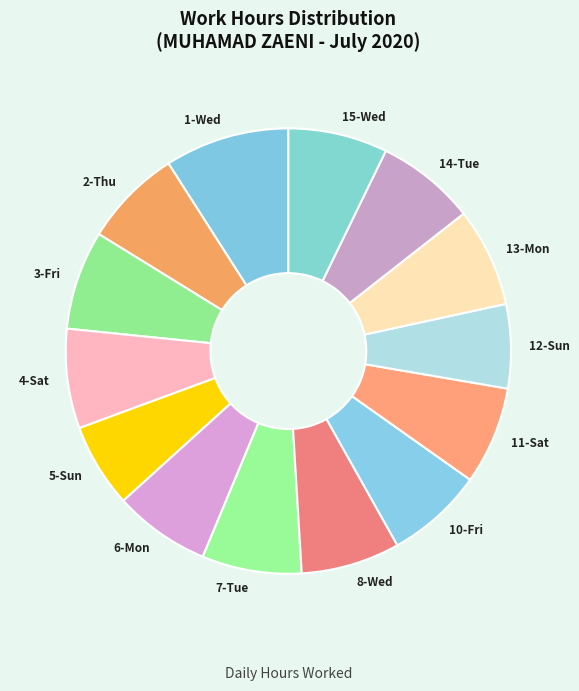

What is the ratio of the value at 1-Wed to the value at 8-Wed?

1.3